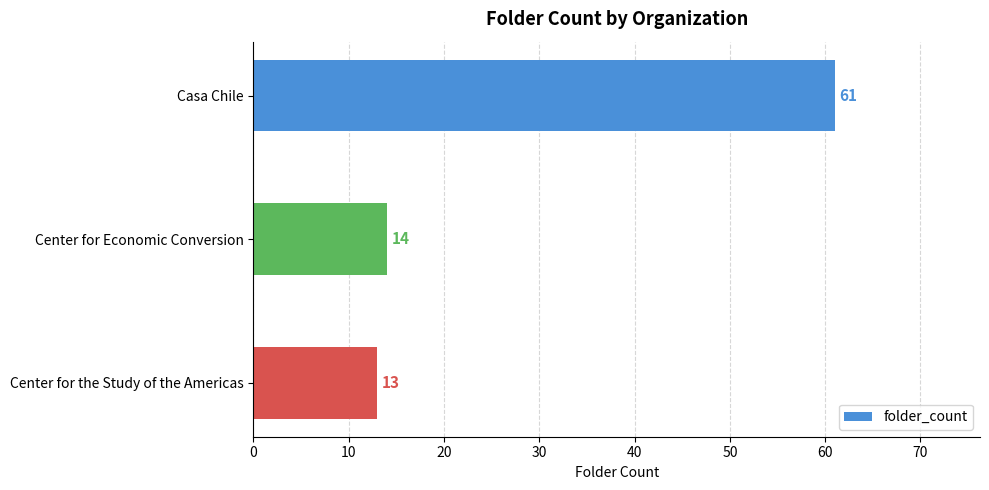

What is the change in value from Casa Chile to Center for Economic Conversion?

-47